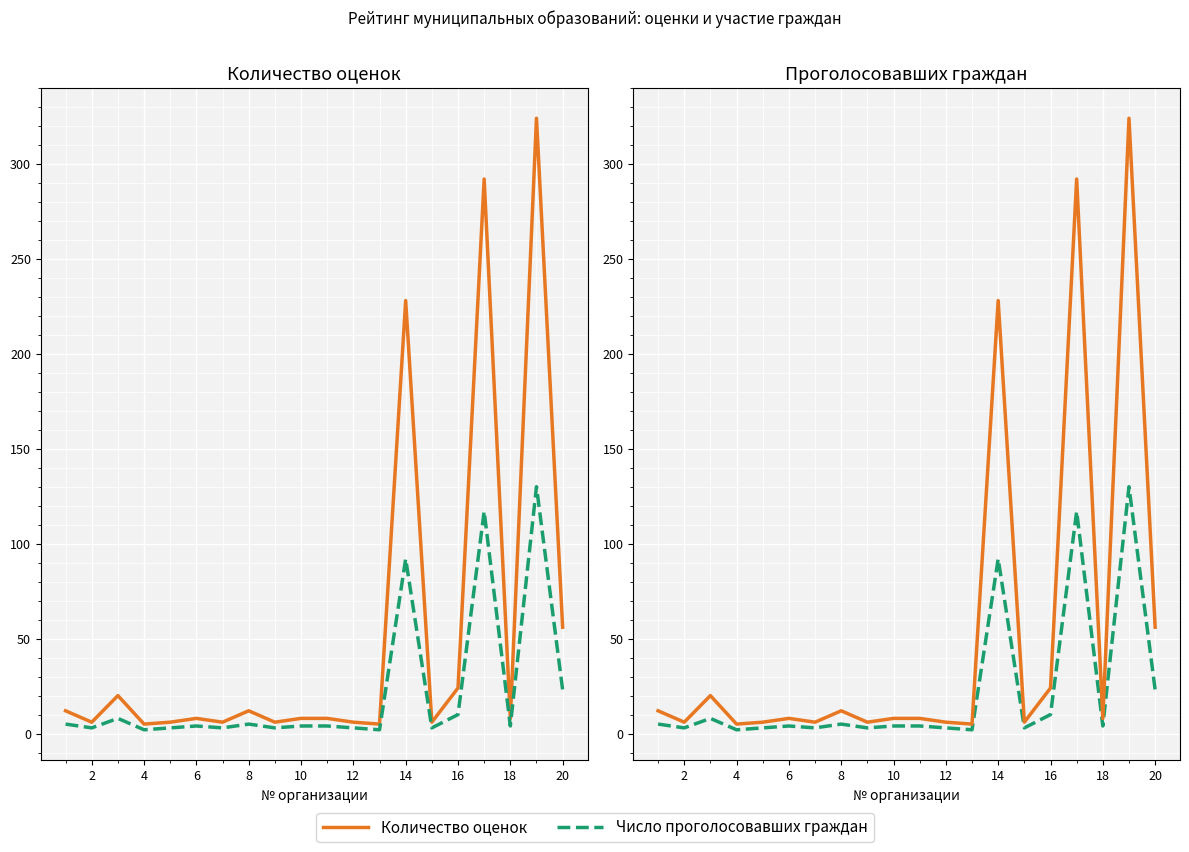

True or false: Количество оценок and Число проголосовавших граждан intersect in this chart.

False